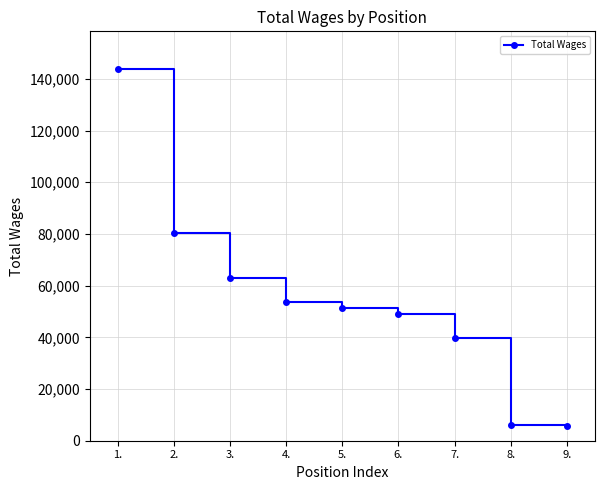

What is the change in value from 7. to 9.?

-34078